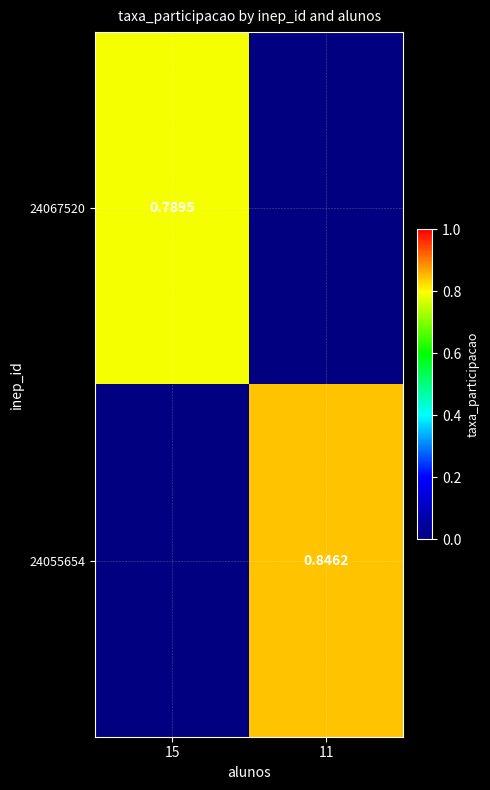

Between 15 and 11, which is larger?

11